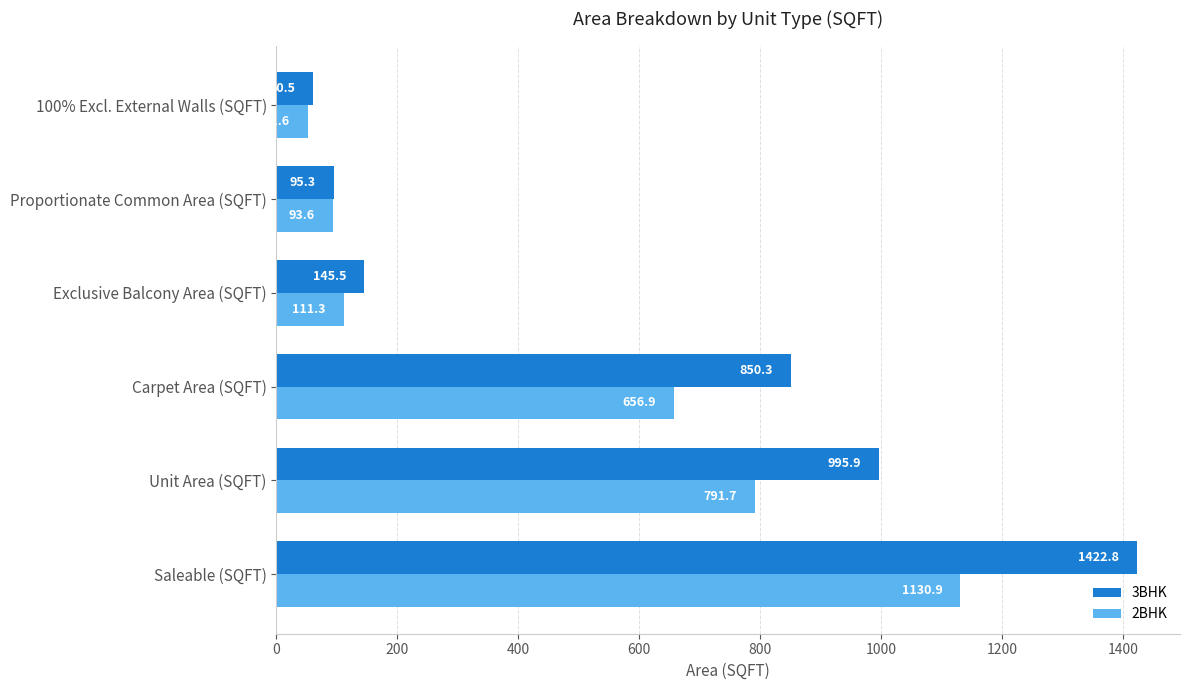

What is the approximate value of 3BHK at Carpet Area (SQFT)?

850.3